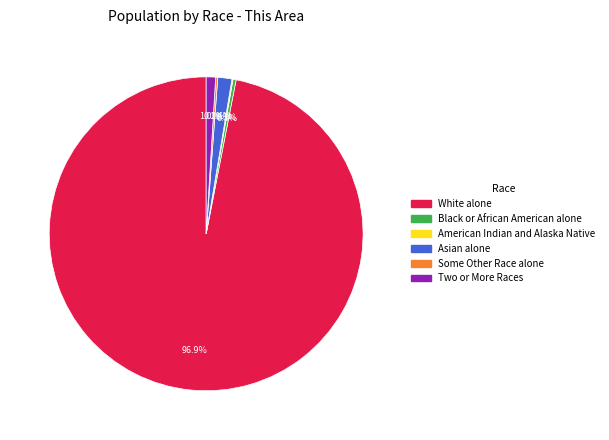

Does any single category account for the majority?

Yes